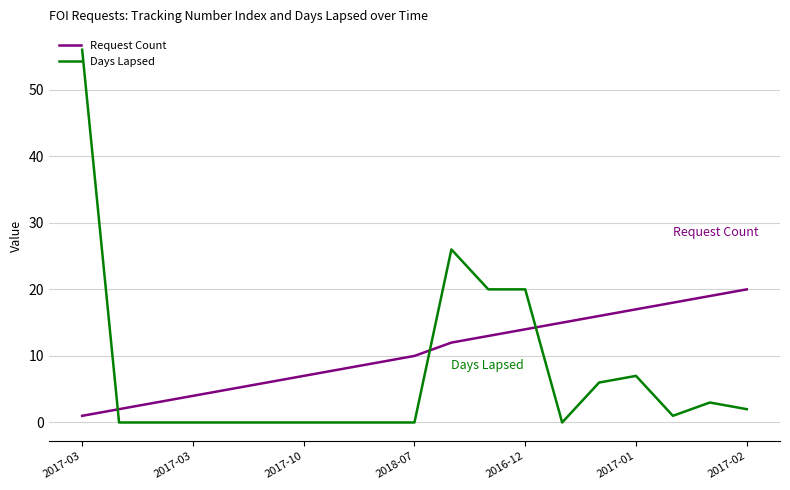

Which series has the largest range (max minus min)?

Days Lapsed